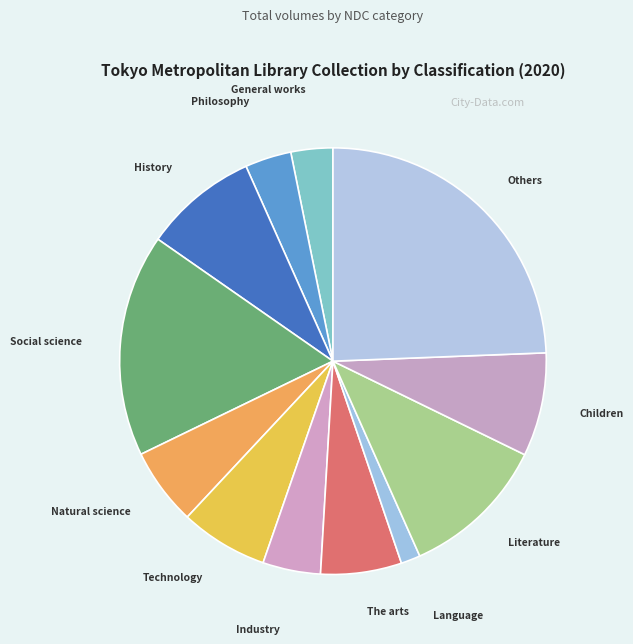

To the nearest percent, what is the difference between the largest and smallest slice percentages?

23%